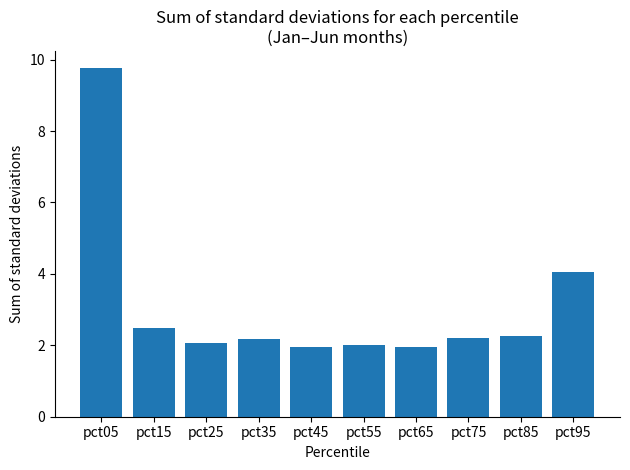

What is the greatest value displayed?

9.8